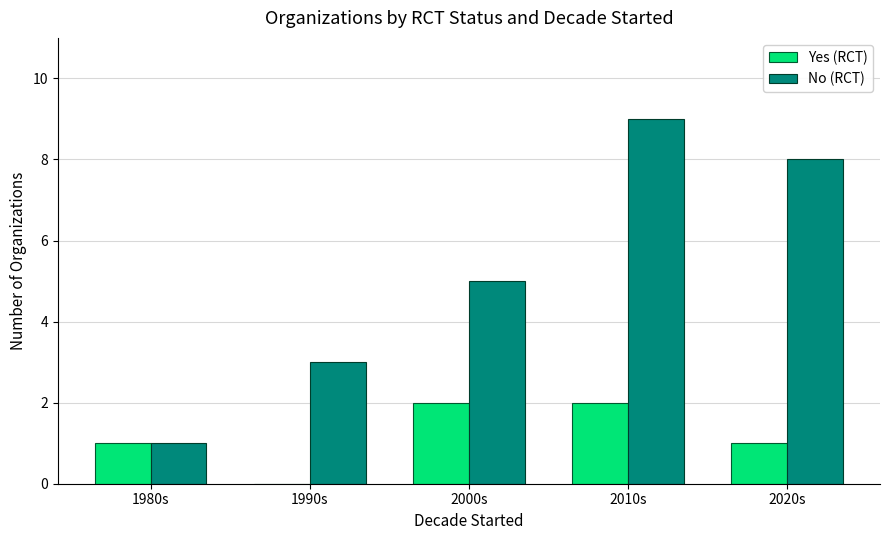

Which label corresponds to the largest value in the chart?

2010s